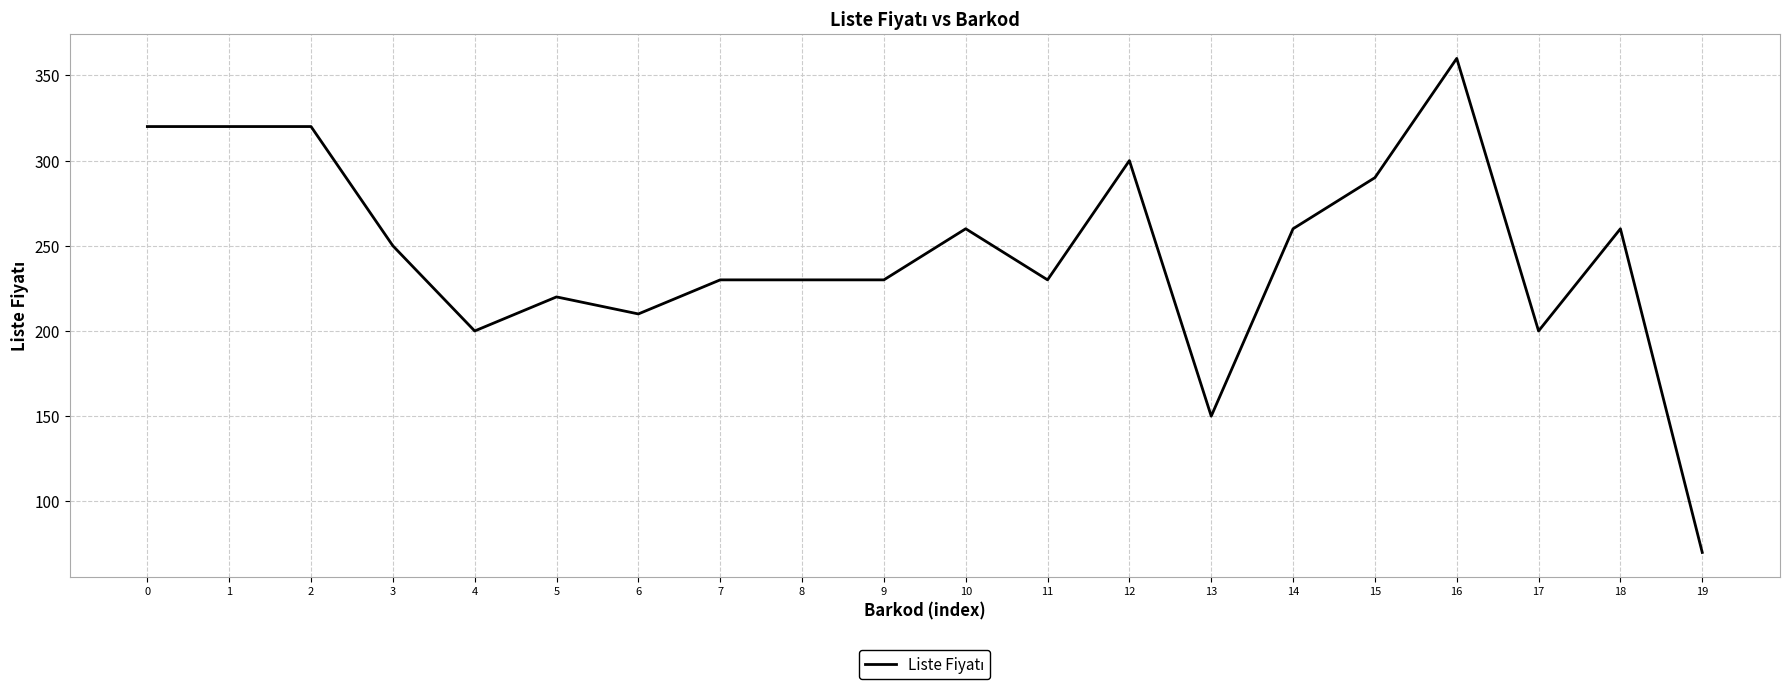

What is the average value?

246